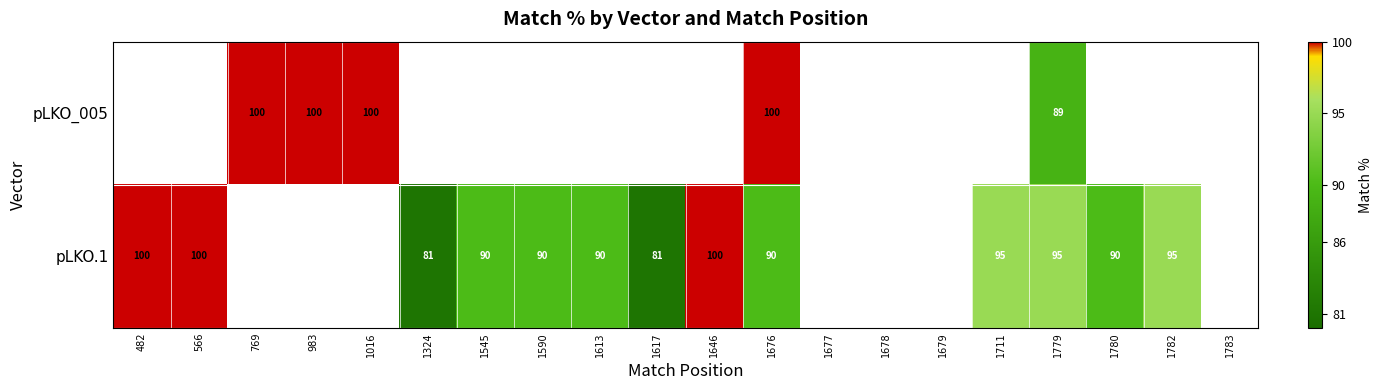

Which category has the lowest value across all series?

482